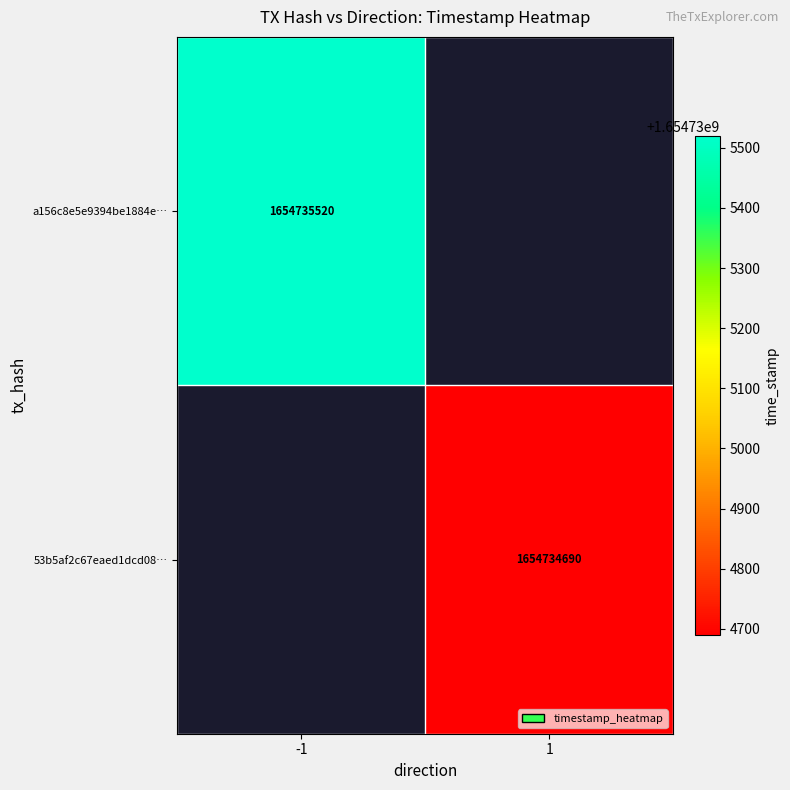

What is the highest value of the 53b5af2c67eaed1dcd088ff06e75470df6c9e7a series?

1654734690